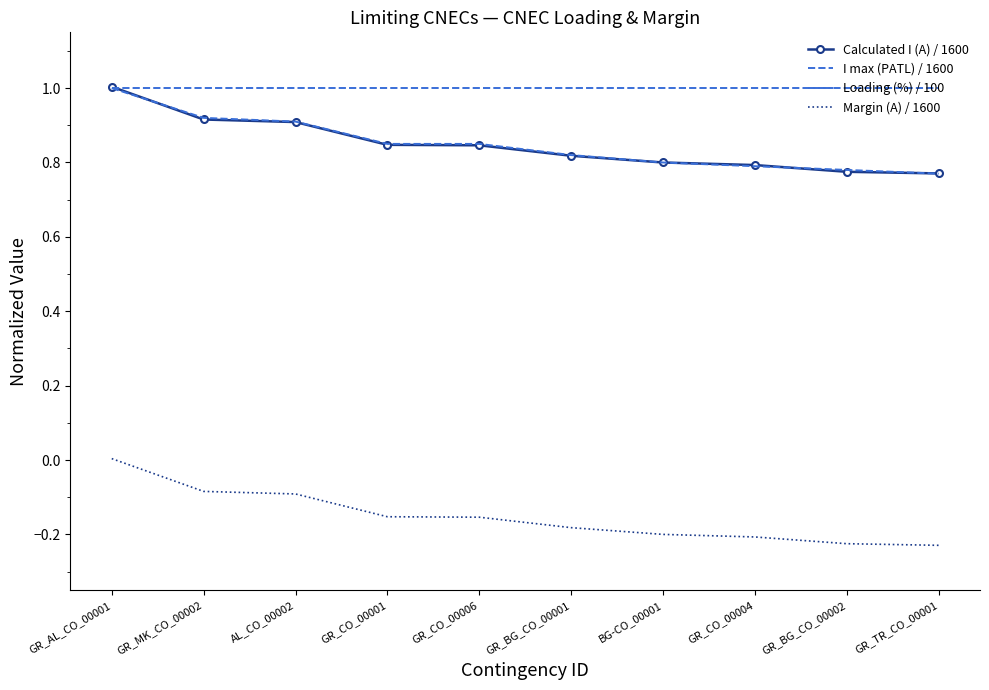

Between which two adjacent categories do Calculated I (A) / 1600 and I max (PATL) / 1600 first intersect?

GR_AL_CO_00001 and GR_MK_CO_00002